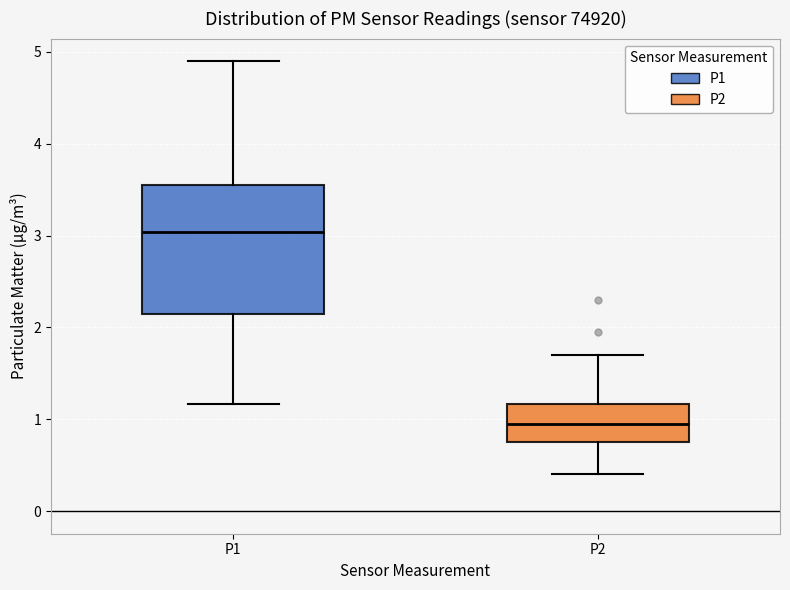

Comparing the boxes themselves (not the whiskers), which one is the tallest?

P1